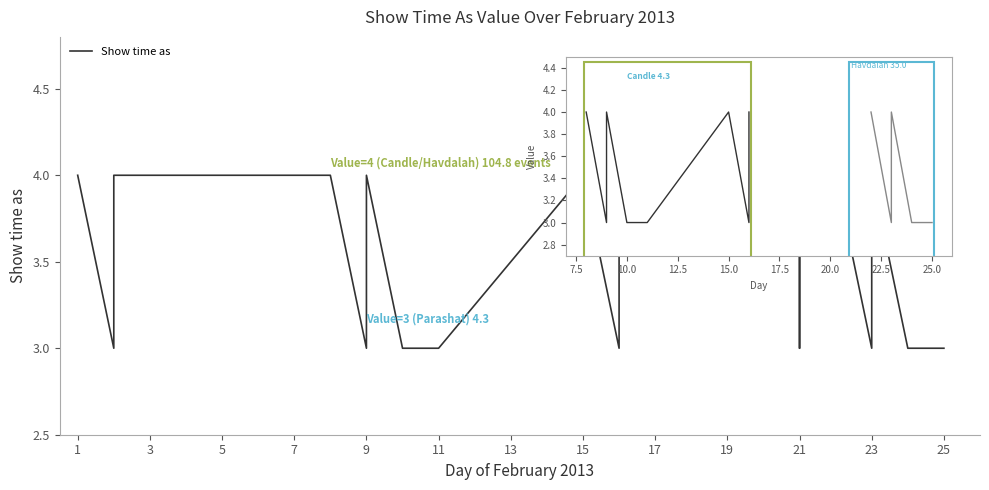

What is the difference between the second highest and minimum values?

1